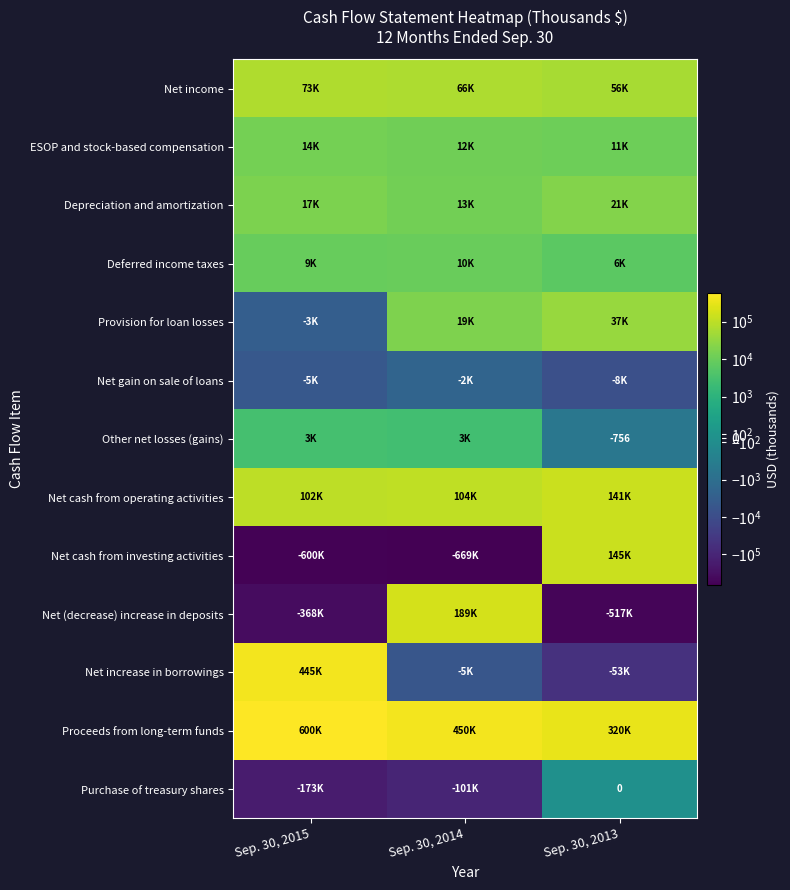

What is the minimum value shown in the chart?

-668647